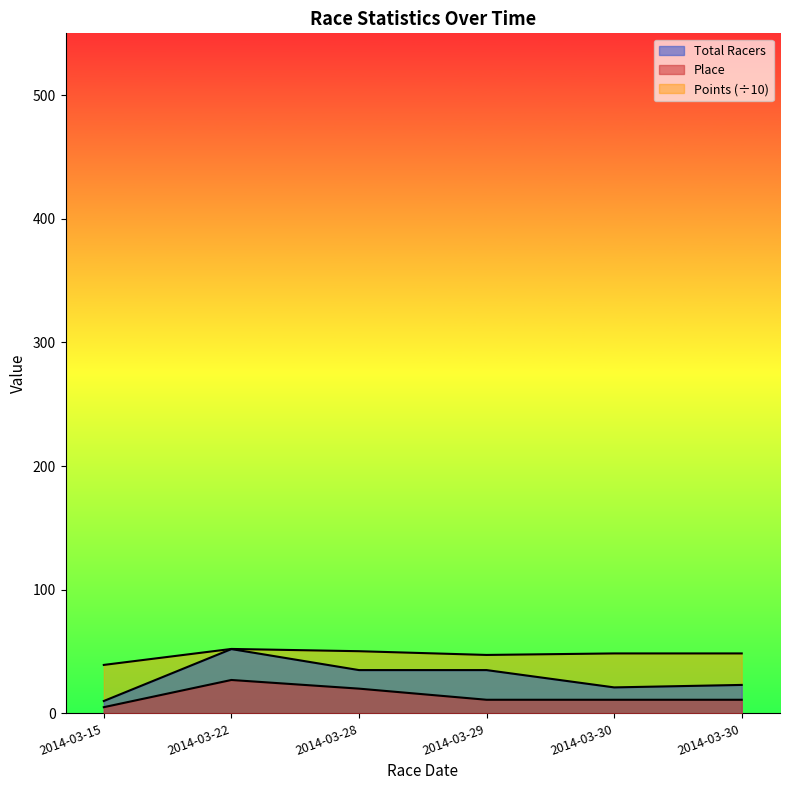

True or false: Points and Place intersect in this chart.

False